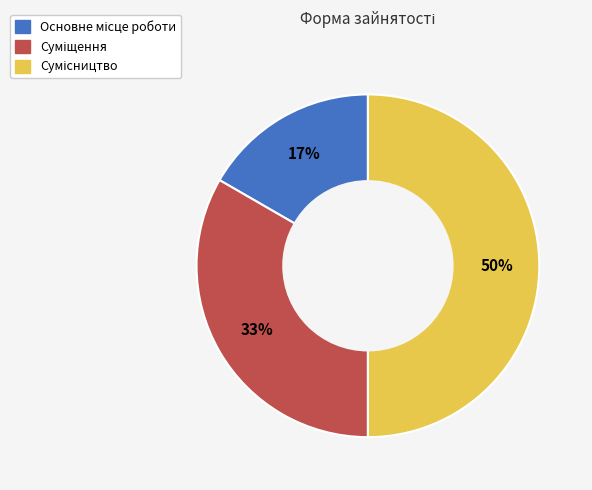

Count the number of slices in the pie.

3